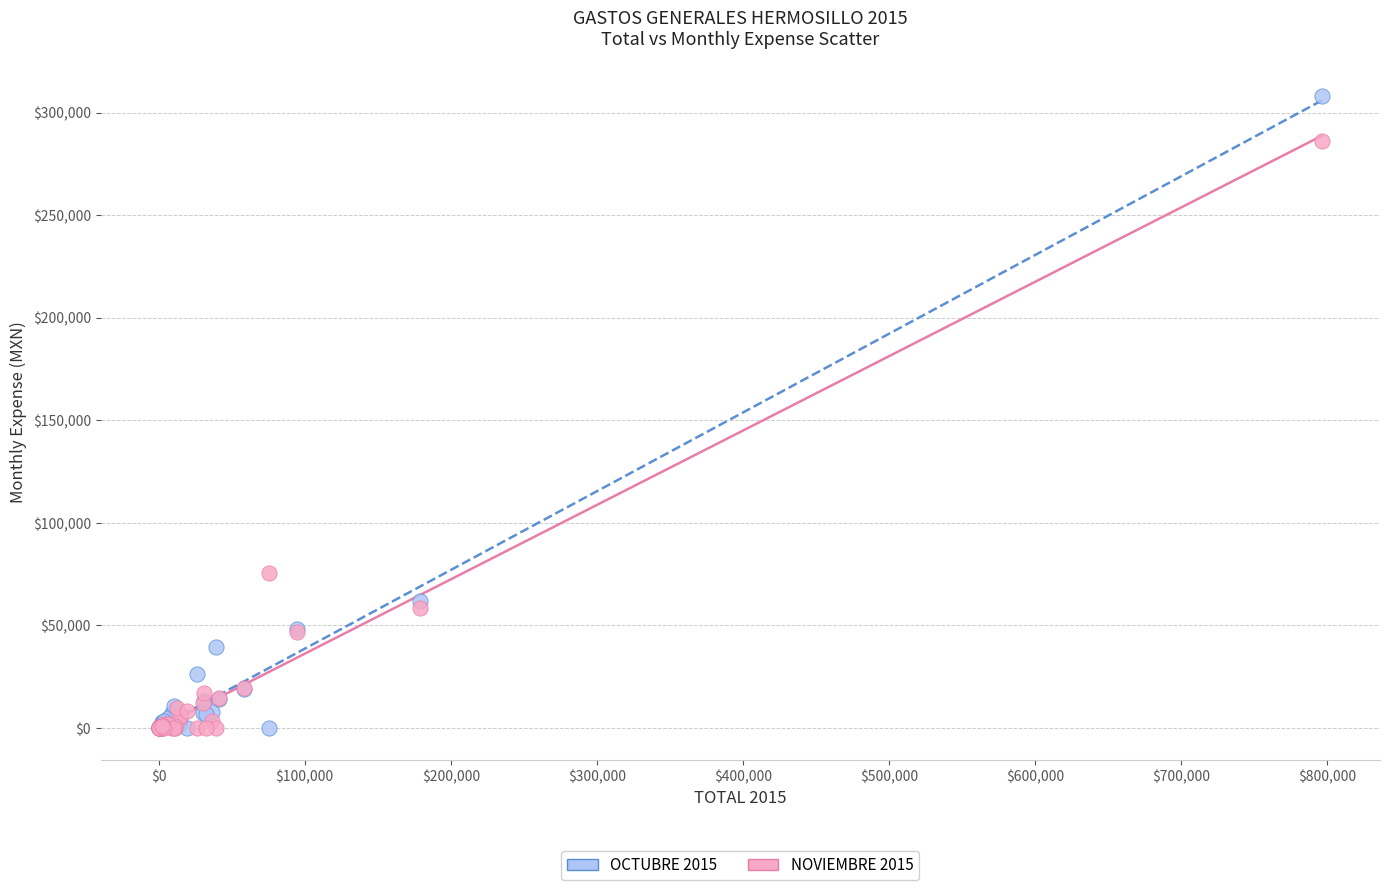

Across all series, what Y value is closest to 154146?

75359.5